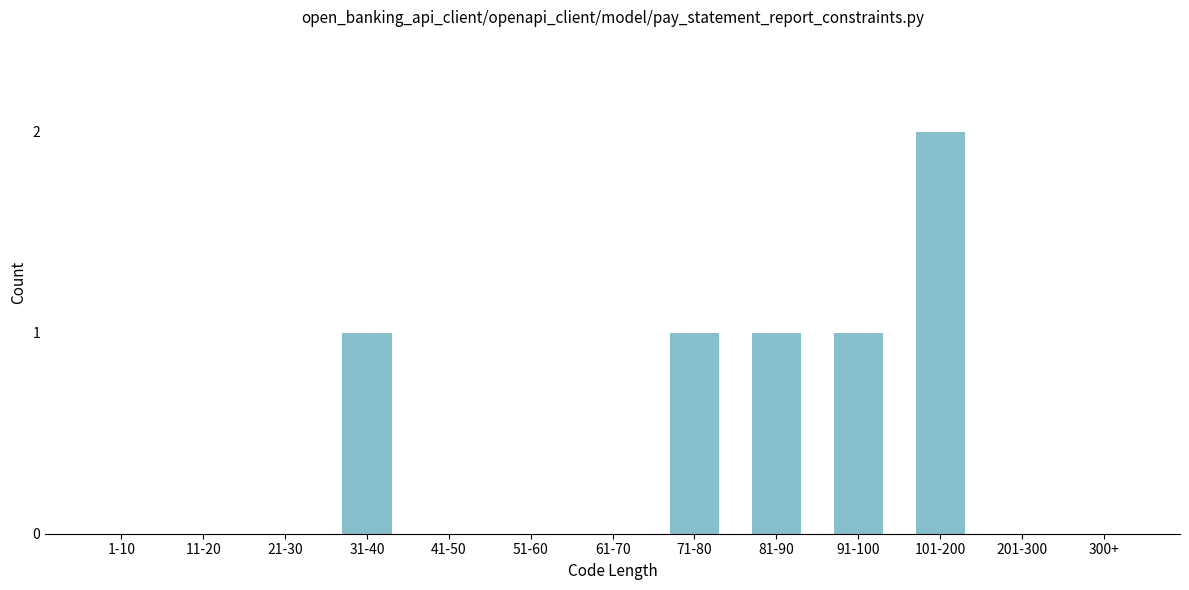

Reading left to right, transcribe all the data shown in this chart.

1-10=0	11-20=0	21-30=0	31-40=1	41-50=0	51-60=0	61-70=0	71-80=1	81-90=1	91-100=1	101-200=2	201-300=0	300+=0